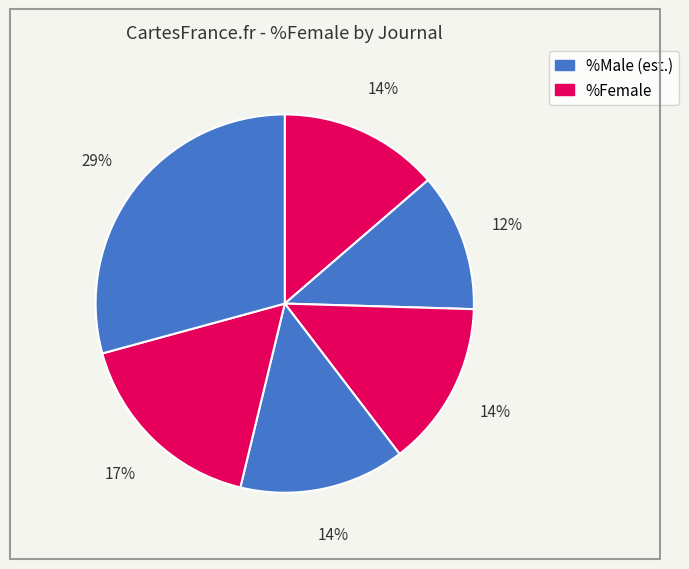

How many slices are in this pie chart?

6